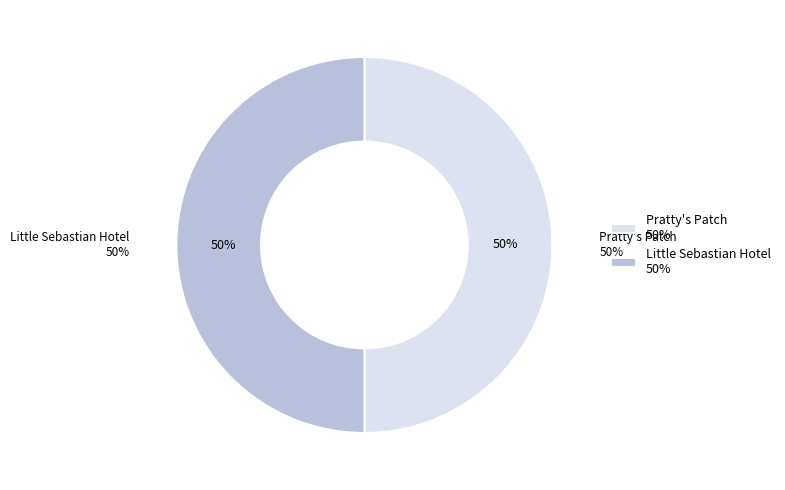

Do Little Sebastian Hotel and Pratty's Patch together represent more than half of the pie?

Yes